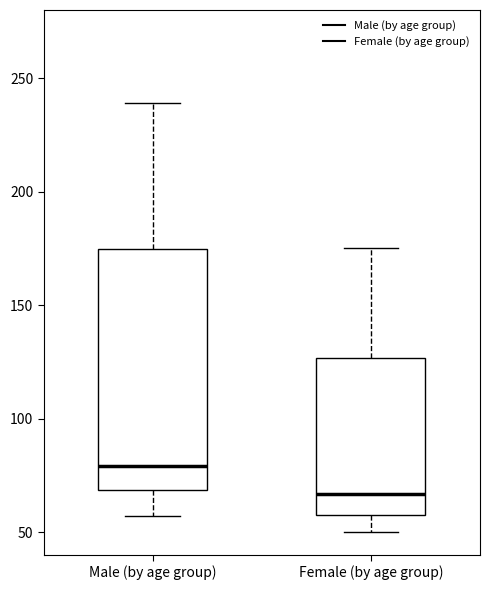

Which box is the tallest, from its lower edge to its upper edge?

Male (by age group)